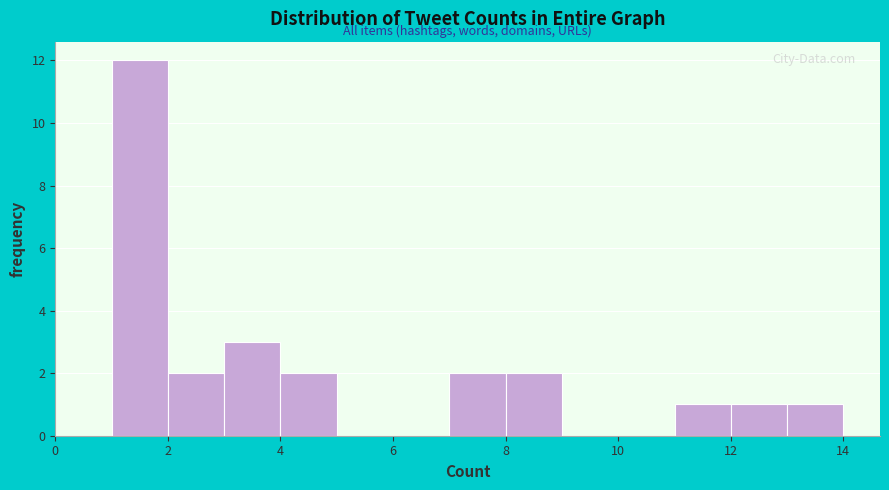

How tall is the bar that spans 4 to 5 on the x-axis? The values are not printed on the chart, so give them approximately, as read against the axis.

2